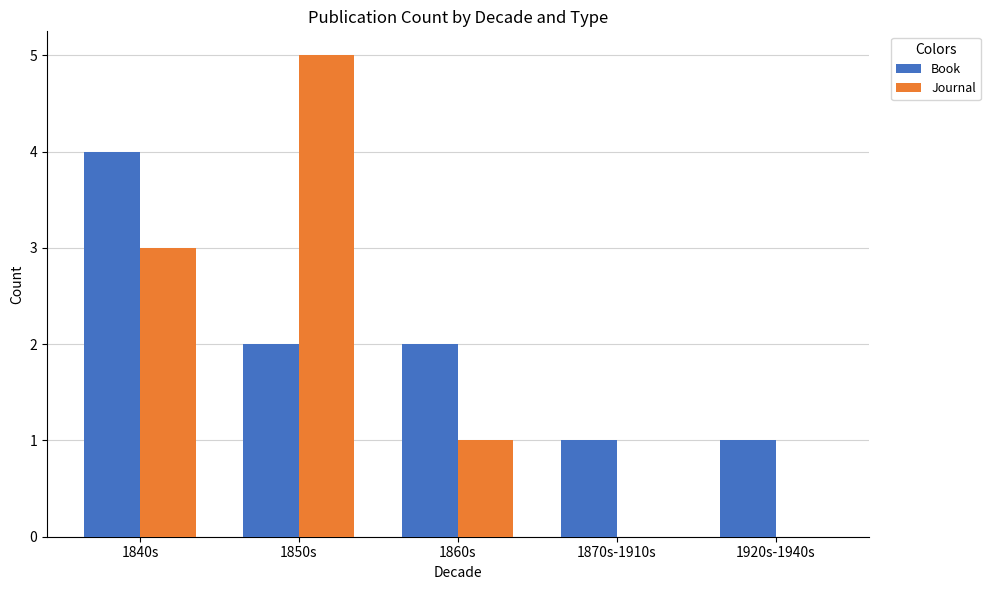

Is the value of Book at 1850s greater than the value of Journal at 1860s?

Yes